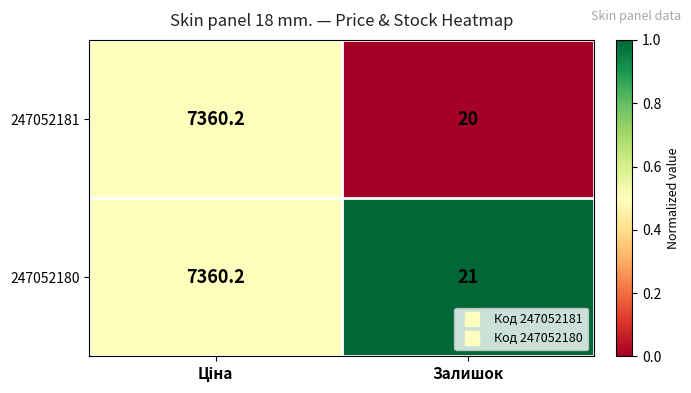

Which series has the largest range (max minus min)?

247052181